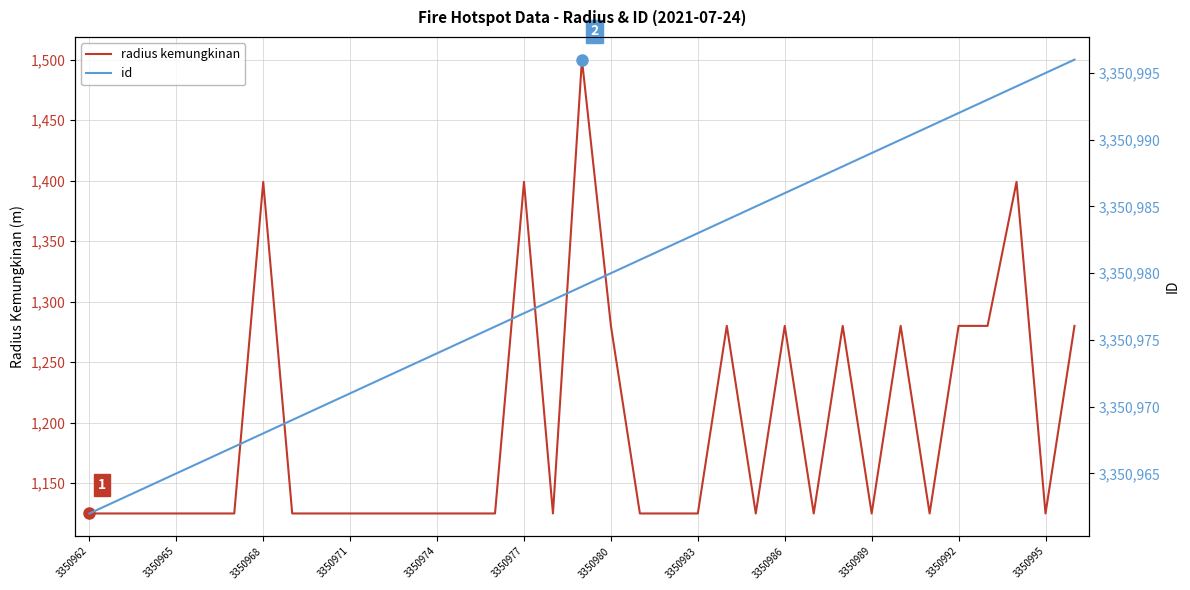

What is the greatest value displayed?

3350996